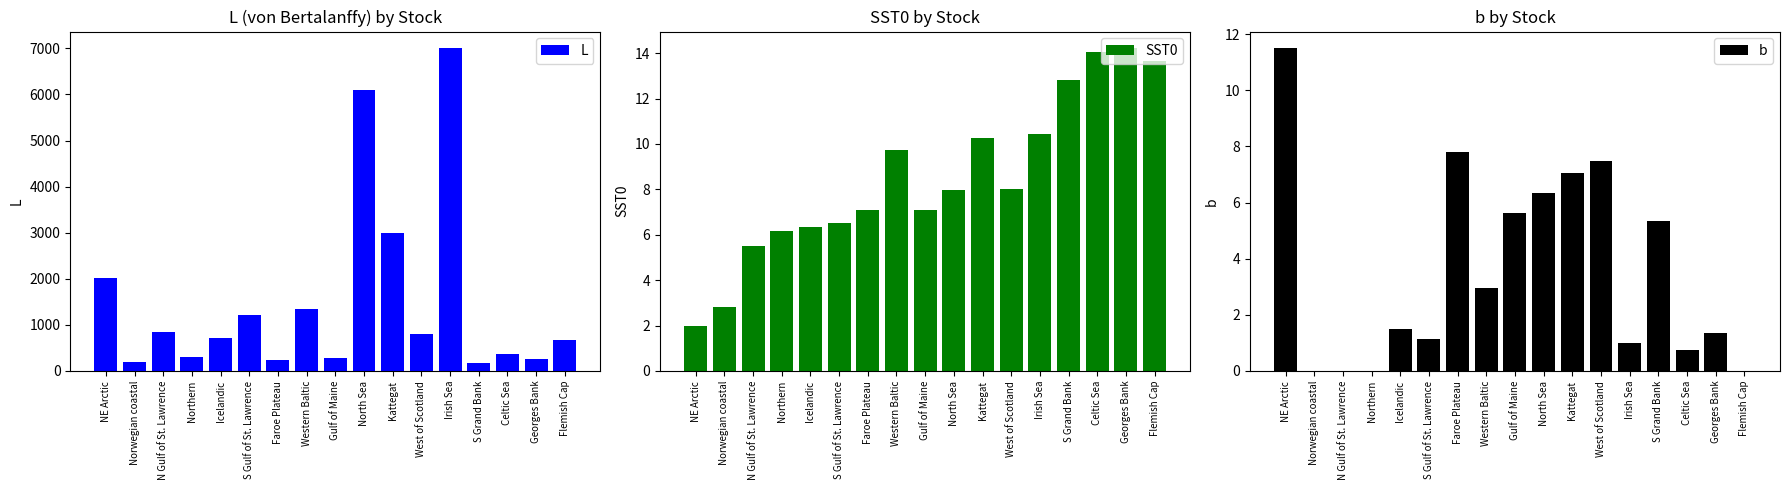

What is the average value of the SST0 series?

8.5